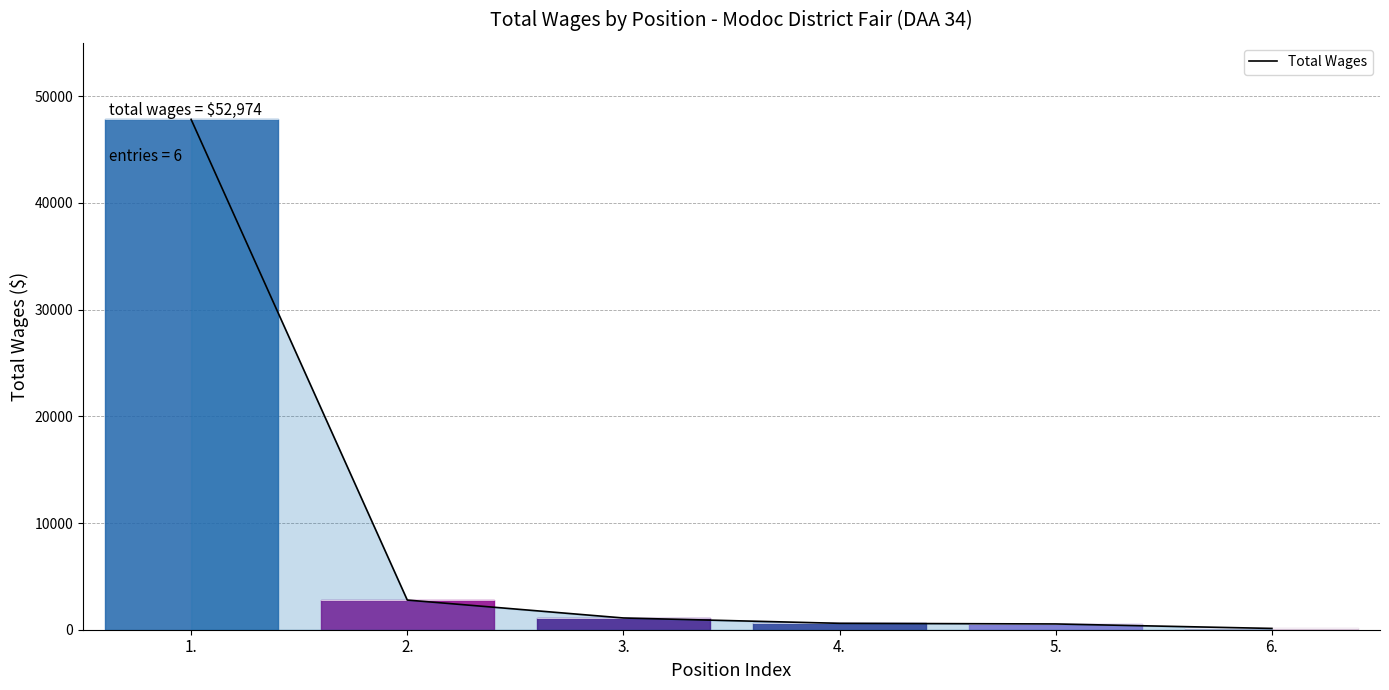

What is the greatest value displayed?

47833